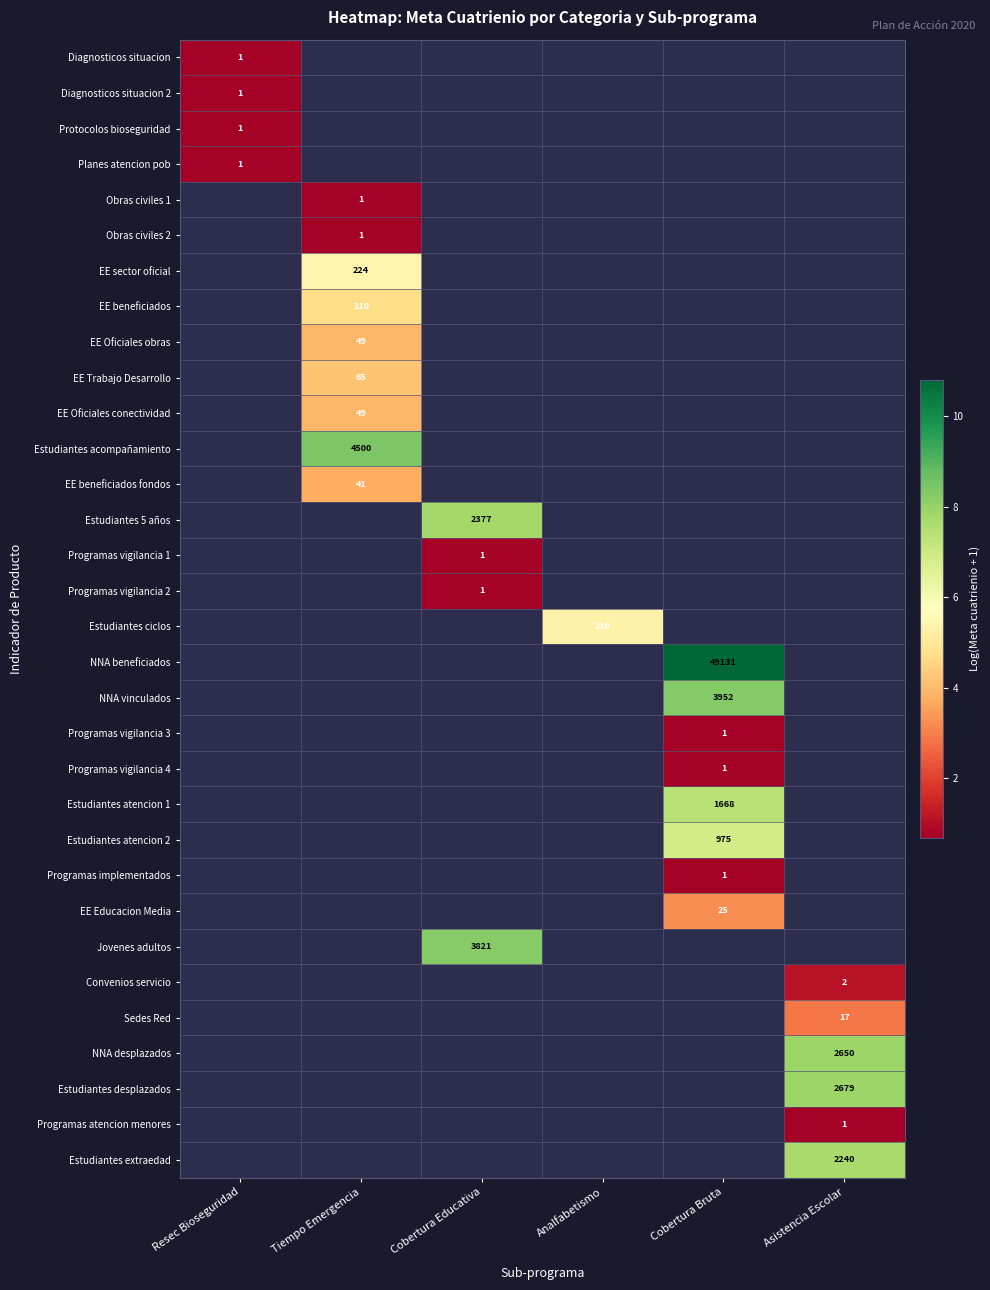

Which has a higher value, Cobertura Educativa or Cobertura Bruta?

Cobertura Bruta